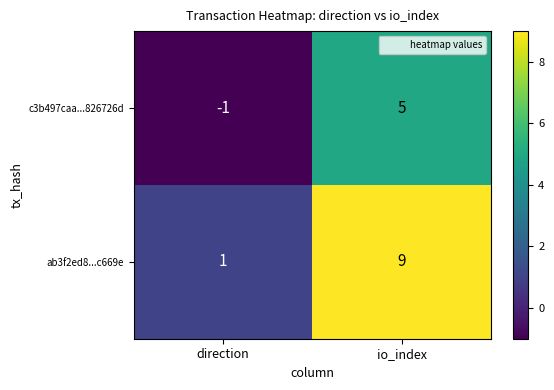

Which series has the largest total across all categories?

ab3f2ed8...c669e